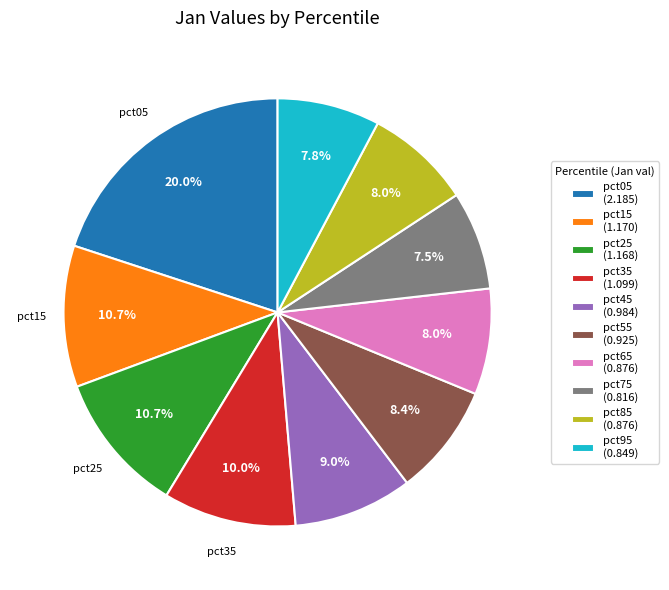

Do pct05 (2.185) and pct45 (0.984) together represent more than half of the pie?

No